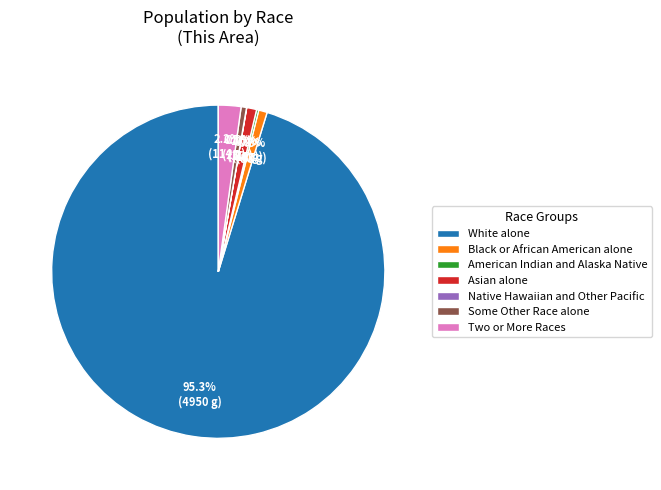

What is the largest slice in the pie chart?

White alone